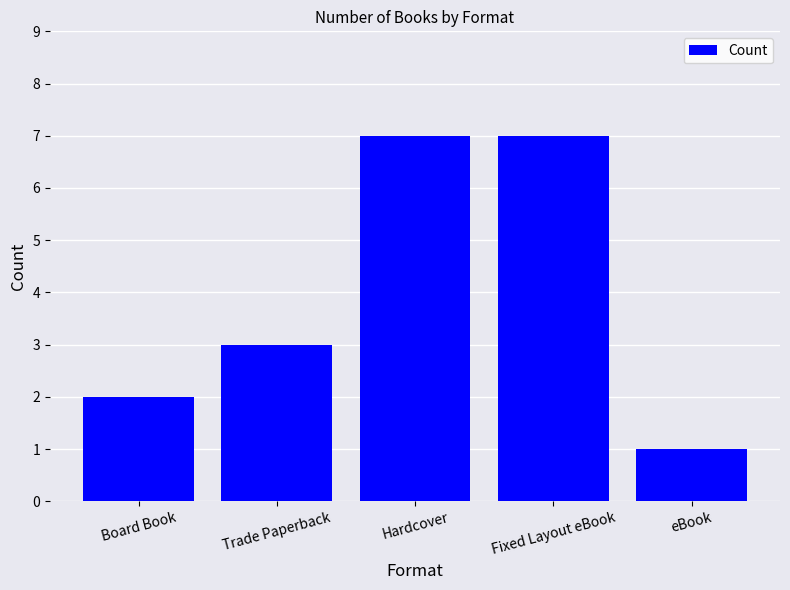

What is the change in value from Hardcover to eBook?

-6